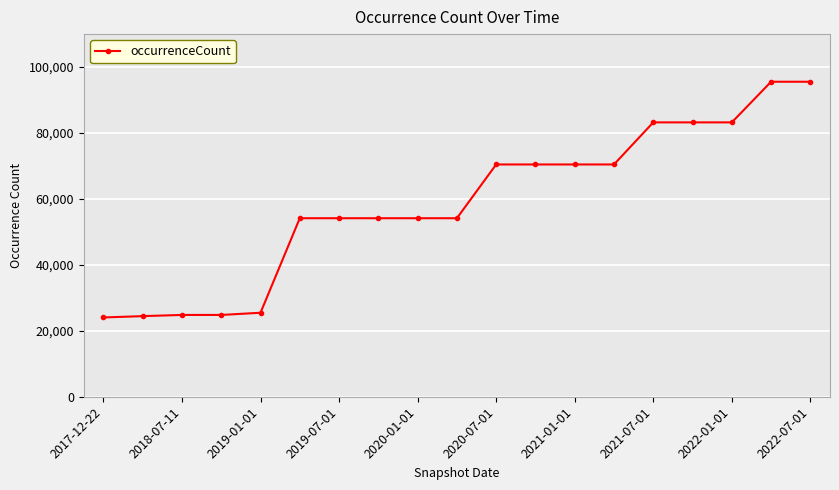

What is the greatest value displayed?

95553